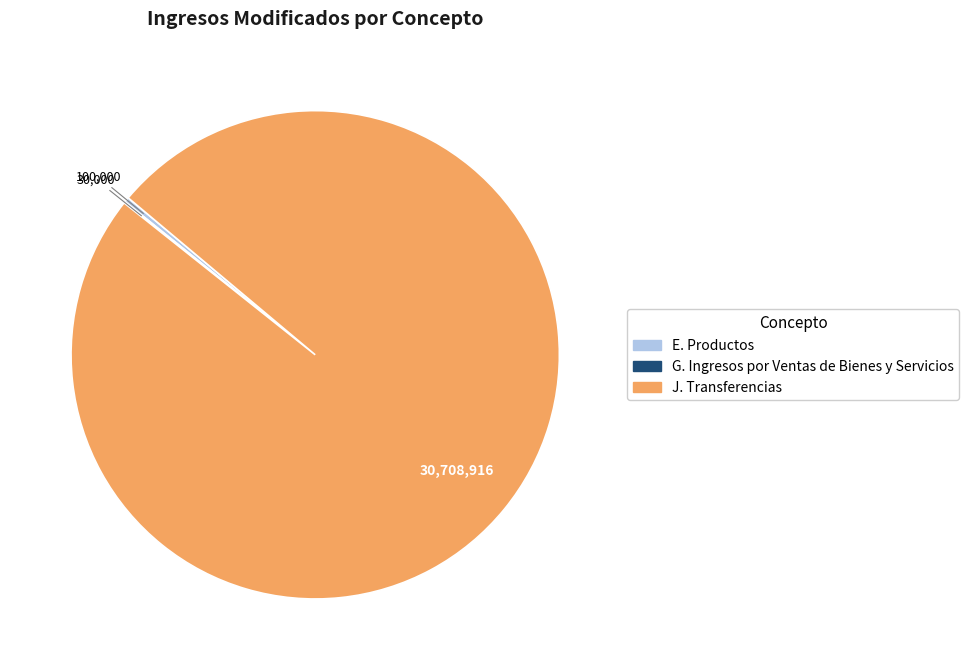

True or false: E. Productos accounts for 0% of the total.

True